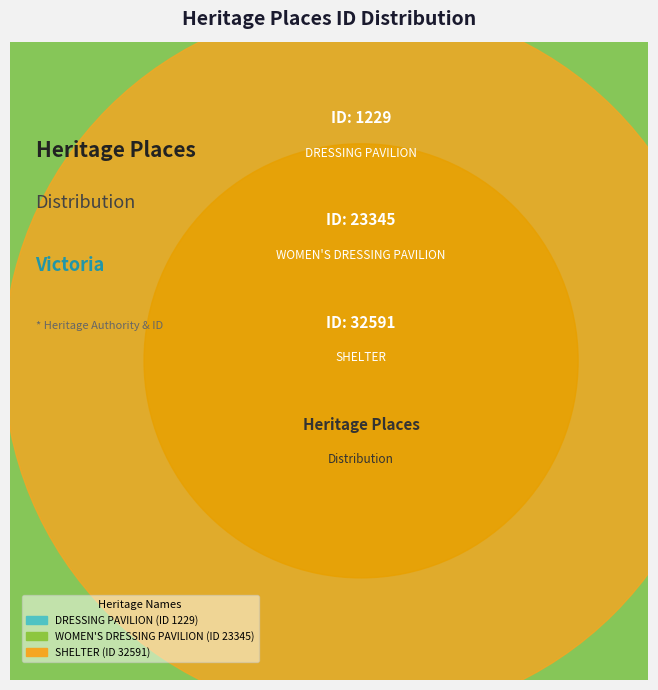

Combined, what portion of the pie is DRESSING PAVILION and WOMEN'S DRESSING PAVILION?

43.0%